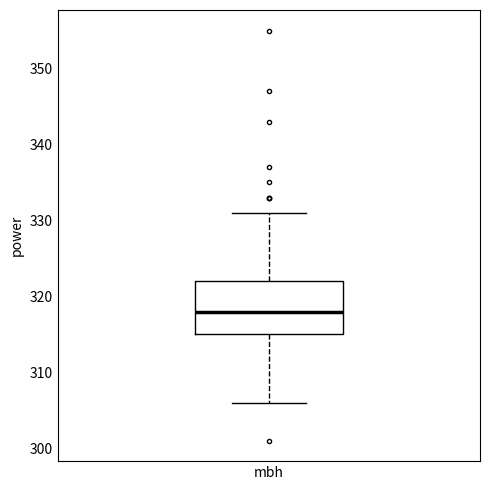

Read this box plot against the y-axis: the position of the median line, the range covered by the box, and the ends of both whiskers. The values are not printed on the chart, so give them approximately, as read against the axis.

median 318, box 315 to 322, whiskers 306 to 331